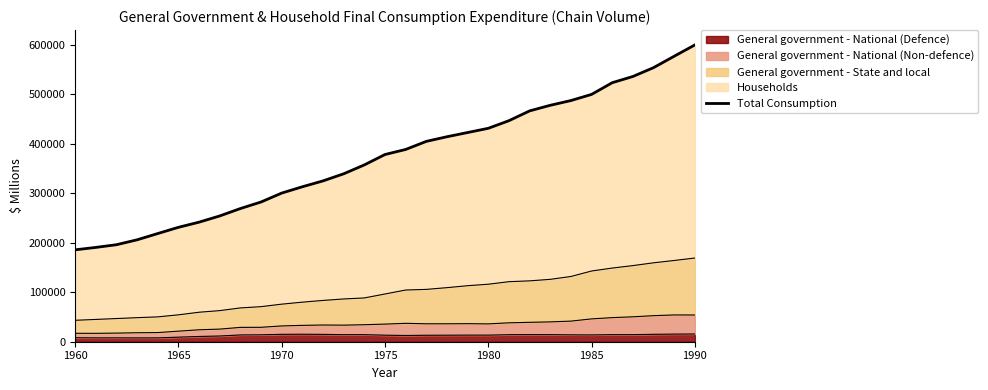

What is the maximum value for General government - National (Defence)?

15640